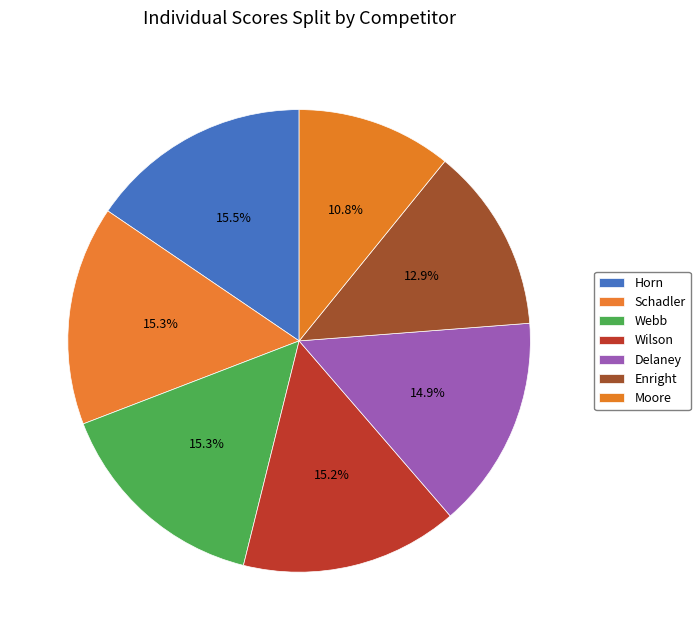

Which has a higher value, Moore or Horn?

Horn